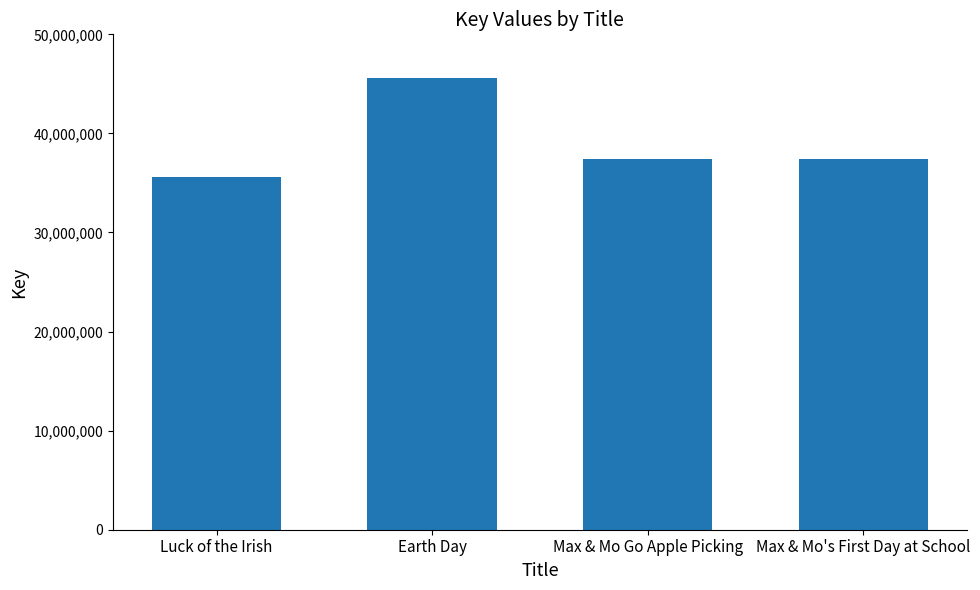

The chart shows a value of 37377444 at Max & Mo's First Day at School. True or false?

True